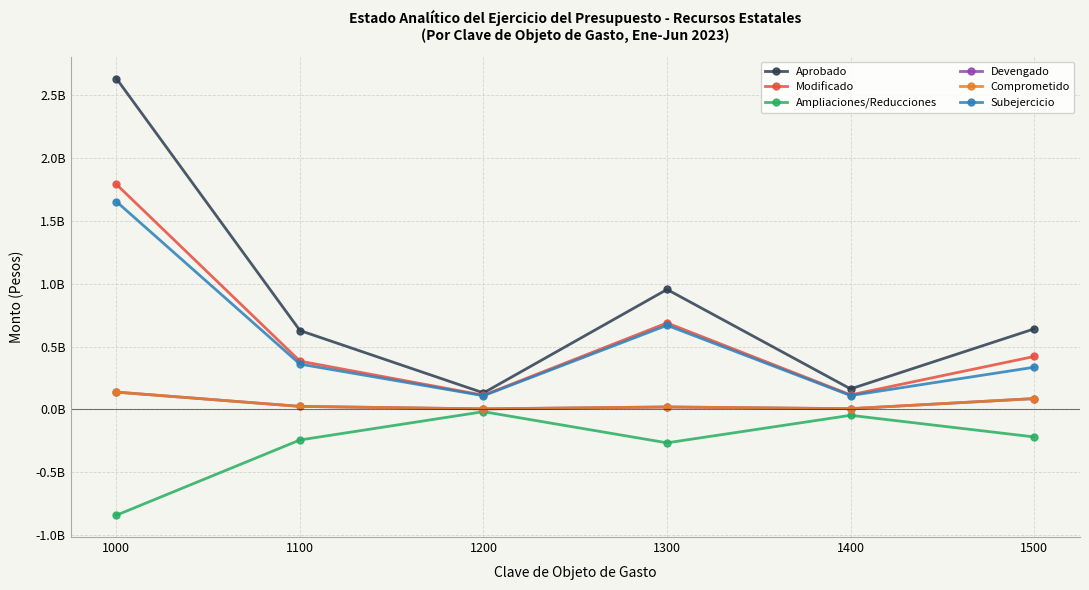

In Ampliaciones/Reducciones, how many points are lower than both neighbors (excluding endpoints)?

1